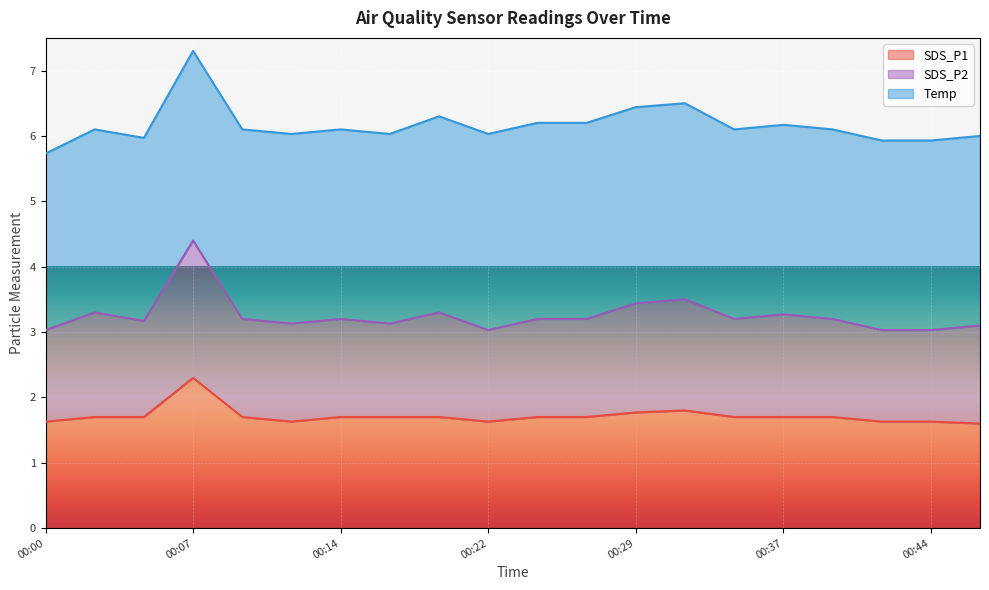

Where is the first local maximum for SDS_P1?

00:07